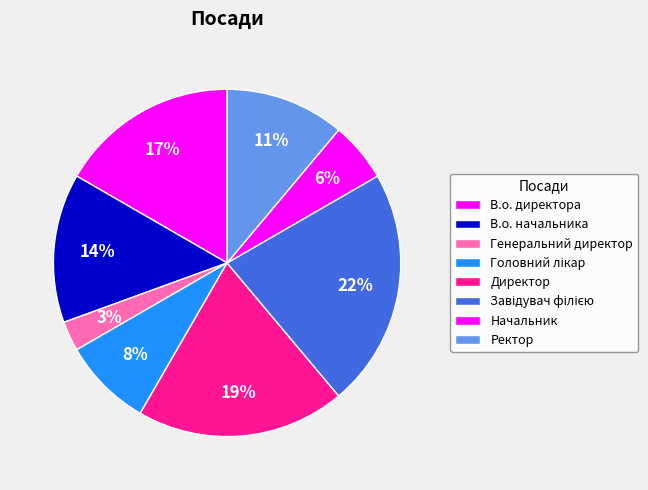

Is there any slice that represents more than half of the pie?

No